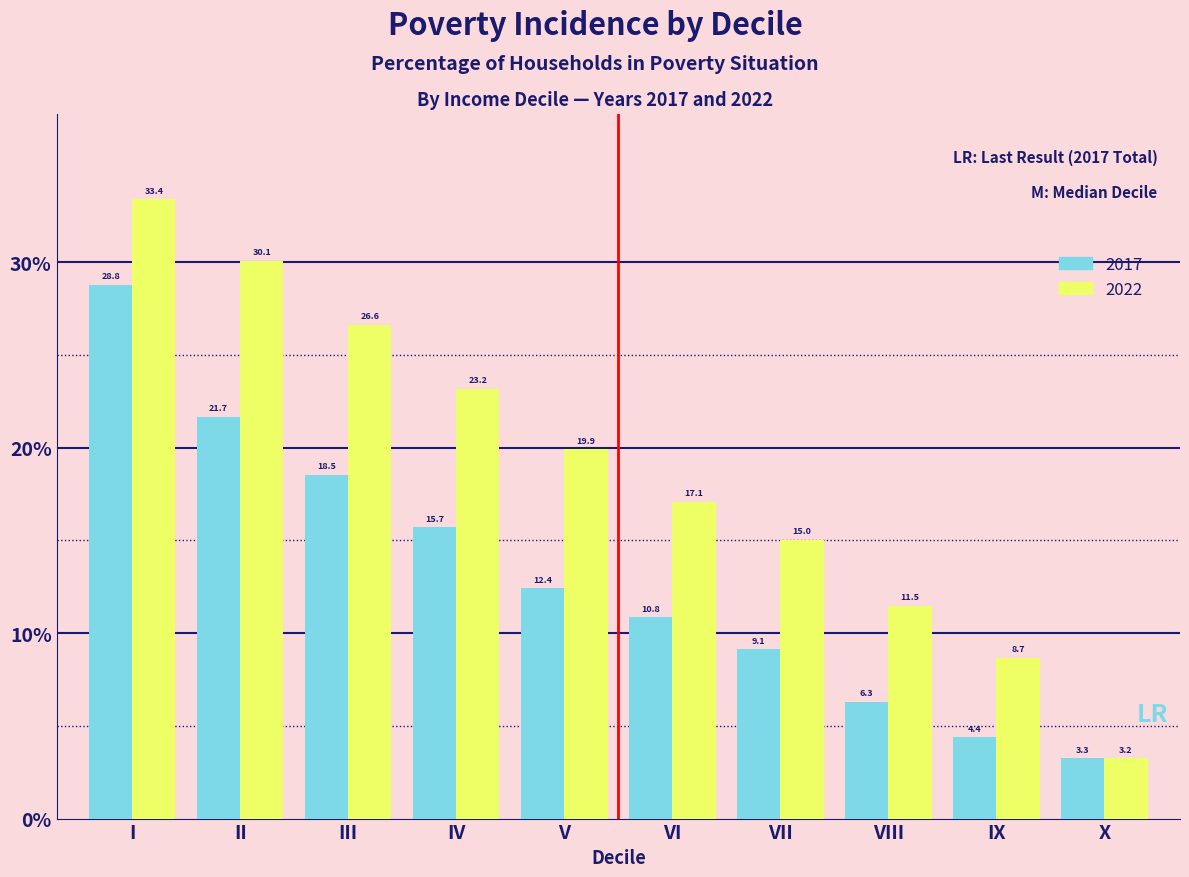

Reading left to right, list all the values displayed in this chart.

2017: 28.8	21.7	18.5	15.7	12.4	10.8	9.1	6.3	4.4	3.3
2022: 33.4	30.1	26.6	23.2	19.9	17.1	15.0	11.5	8.7	3.2